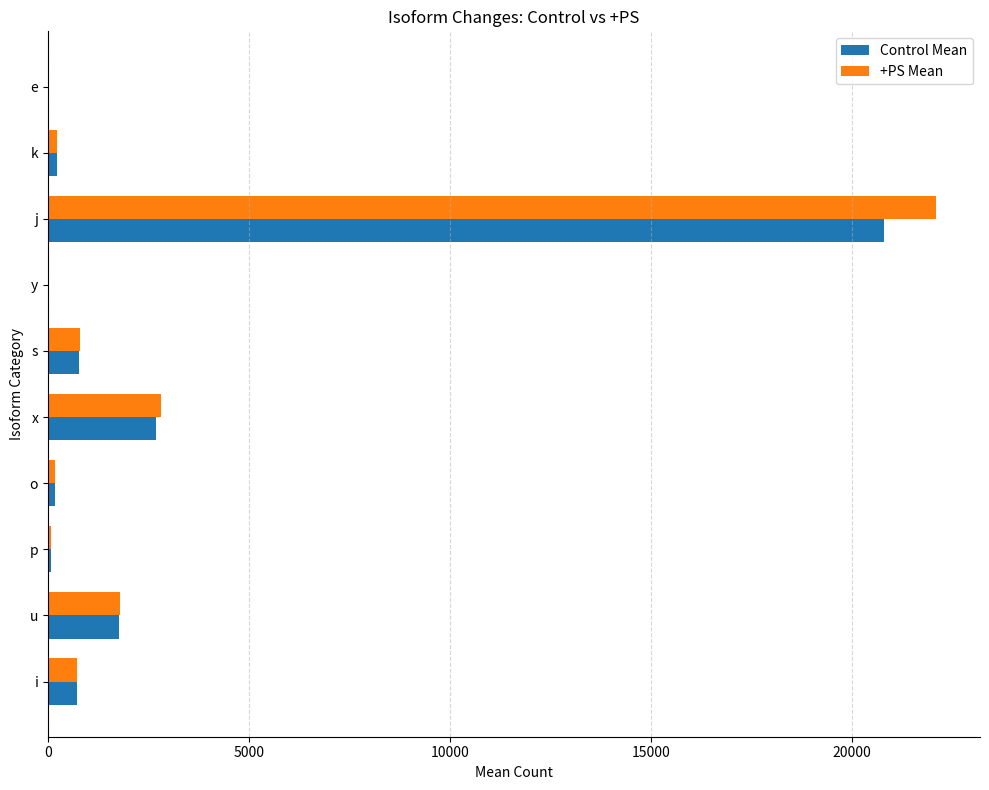

Which series changed the most between u and p?

+PS Mean